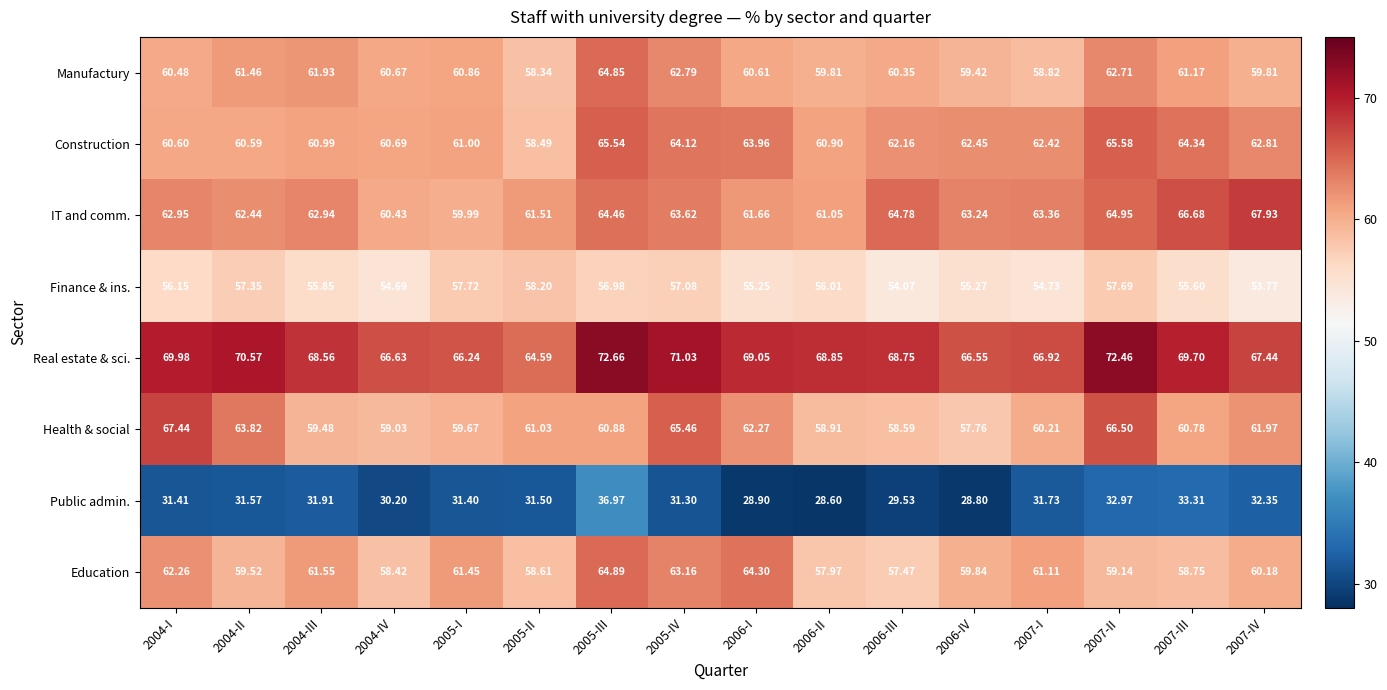

Which series has the widest spread of values?

Health & social